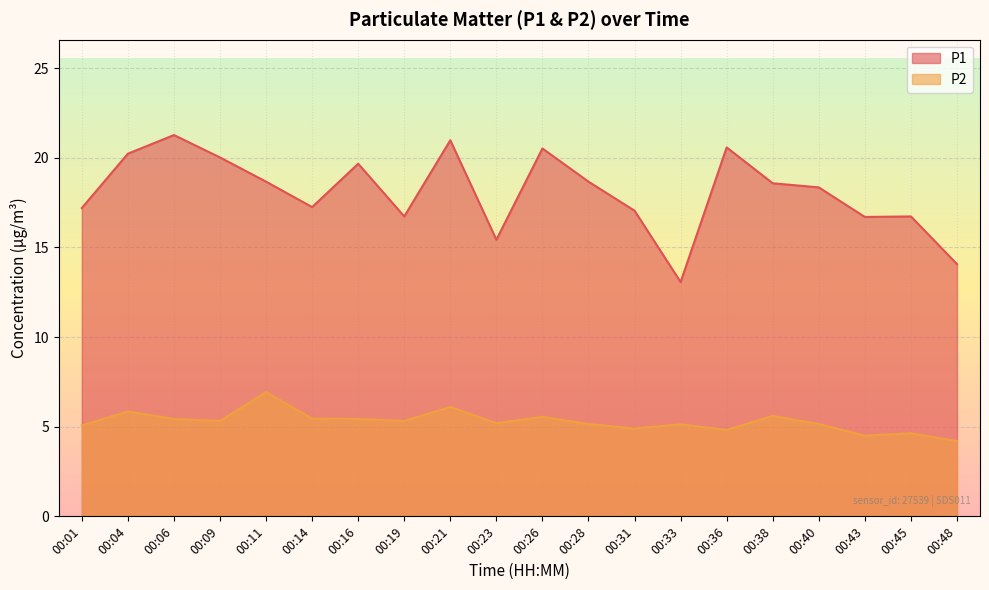

Reading left to right, transcribe all the data shown in this chart.

P1: 00:01=17.2	00:04=20.2	00:06=21.3	00:09=20.0	00:11=18.7	00:14=17.2	00:16=19.7	00:19=16.7	00:21=21.0	00:23=15.4	00:26=20.5	00:28=18.7	00:31=17.1	00:33=13.1	00:36=20.6	00:38=18.6	00:40=18.4	00:43=16.7	00:45=16.7	00:48=14.1
P2: 00:01=5.1	00:04=5.8	00:06=5.4	00:09=5.3	00:11=6.9	00:14=5.5	00:16=5.4	00:19=5.3	00:21=6.1	00:23=5.2	00:26=5.5	00:28=5.2	00:31=4.9	00:33=5.1	00:36=4.8	00:38=5.6	00:40=5.2	00:43=4.5	00:45=4.6	00:48=4.2